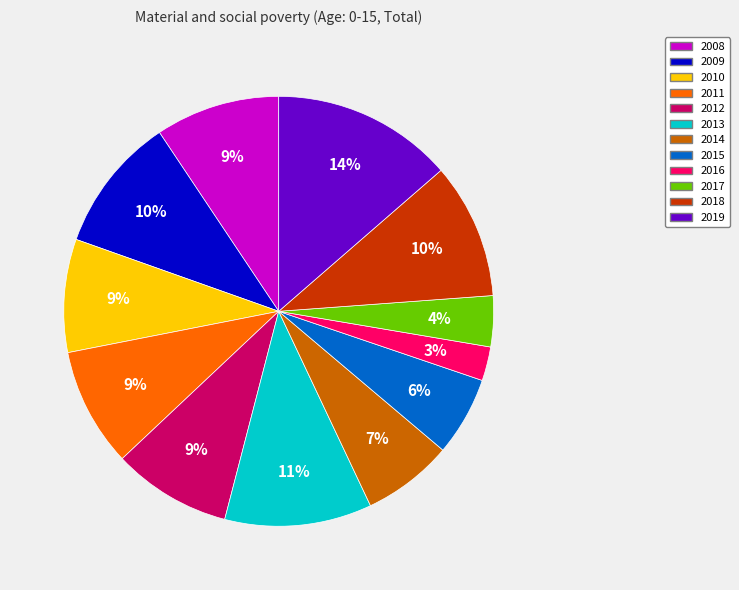

Approximately how many times larger is the value at 2013 compared to 2018?

1.1